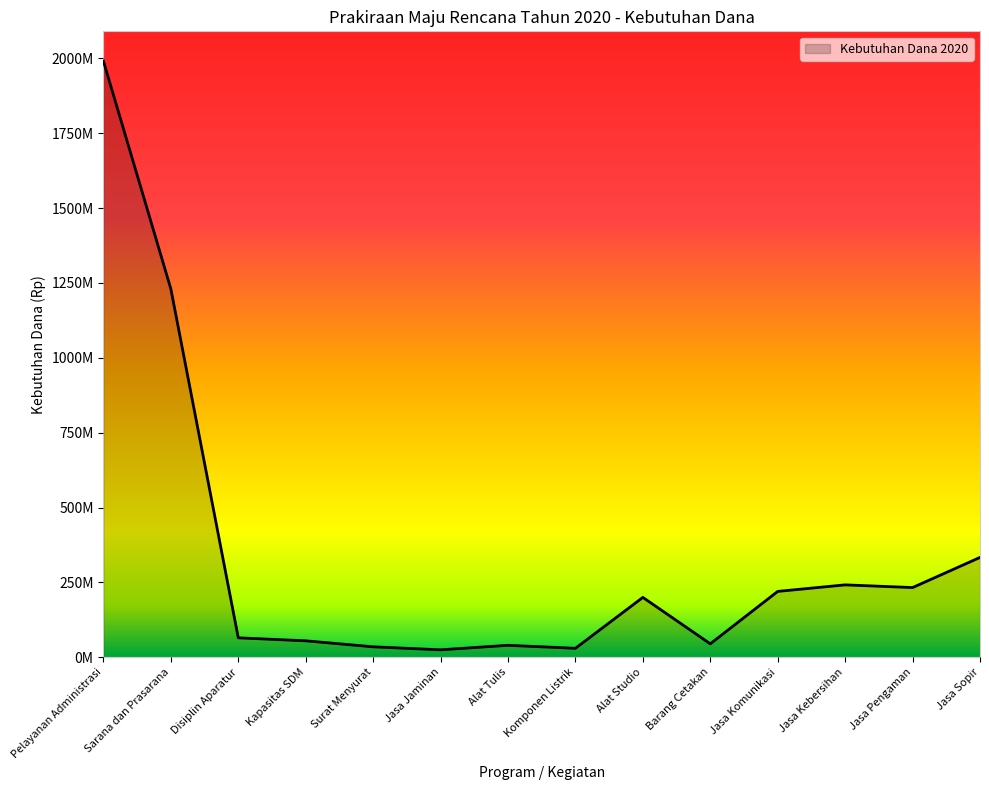

Rank the categories by value from lowest to highest.

Jasa Jaminan, Komponen Listrik, Surat Menyurat, Alat Tulis, Barang Cetakan, Kapasitas SDM, Disiplin Aparatur, Alat Studio, Jasa Komunikasi, Jasa Pengaman, Jasa Kebersihan, Jasa Sopir, Sarana dan Prasarana, Pelayanan Administrasi